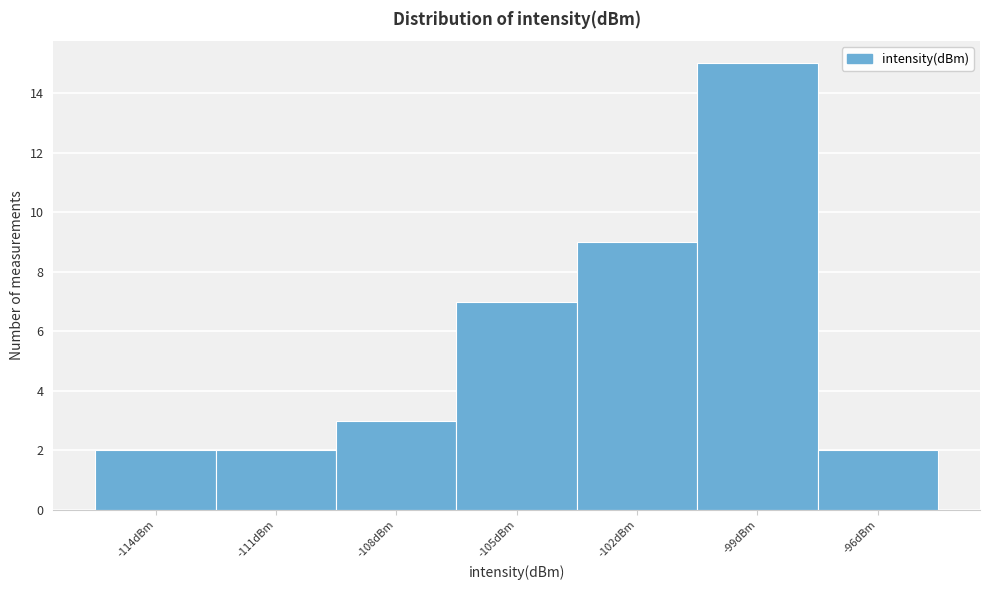

Reading left to right, transcribe all the data shown in this chart.

2	2	3	7	9	15	2